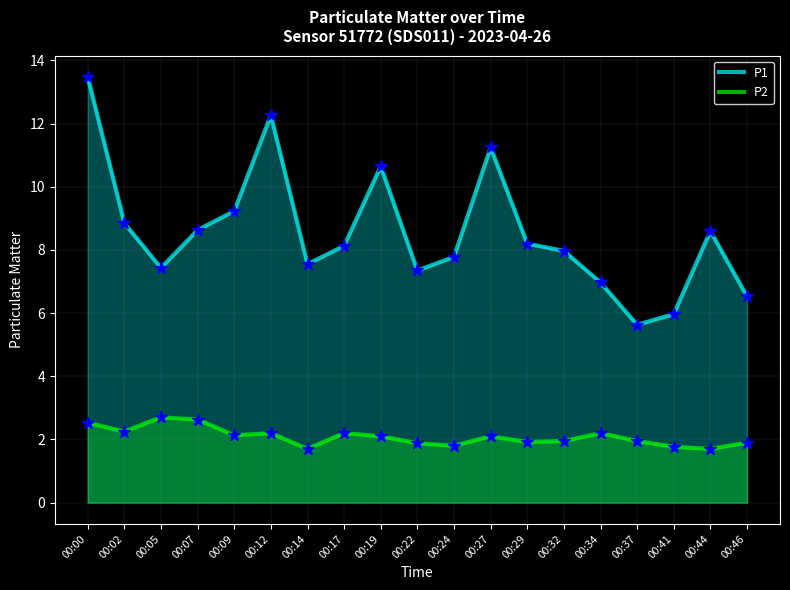

What is the total value across all series at 00:09?

11.4